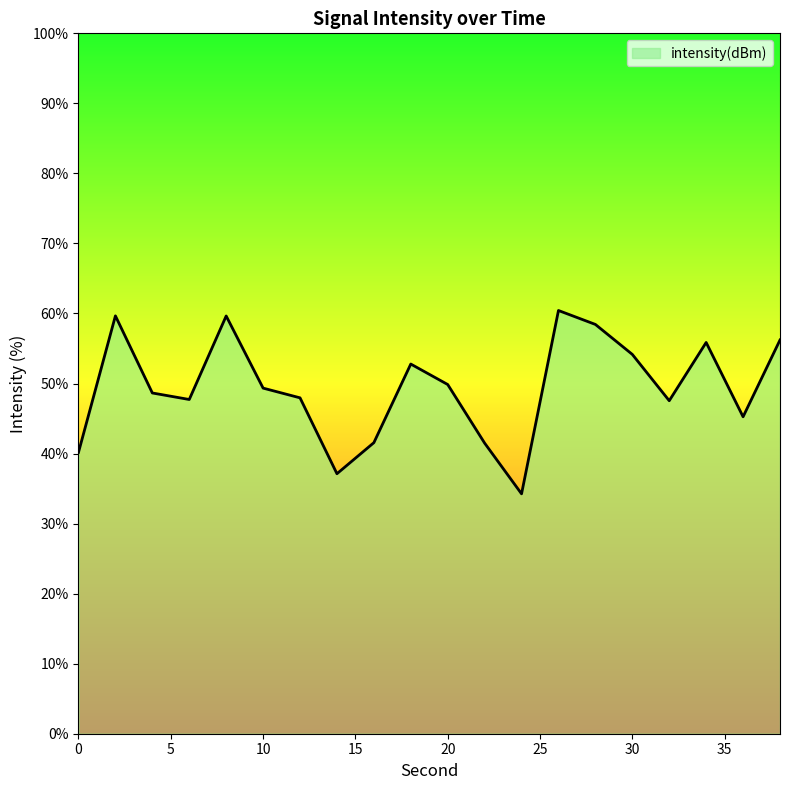

What is the difference between the maximum and minimum values?

26.2